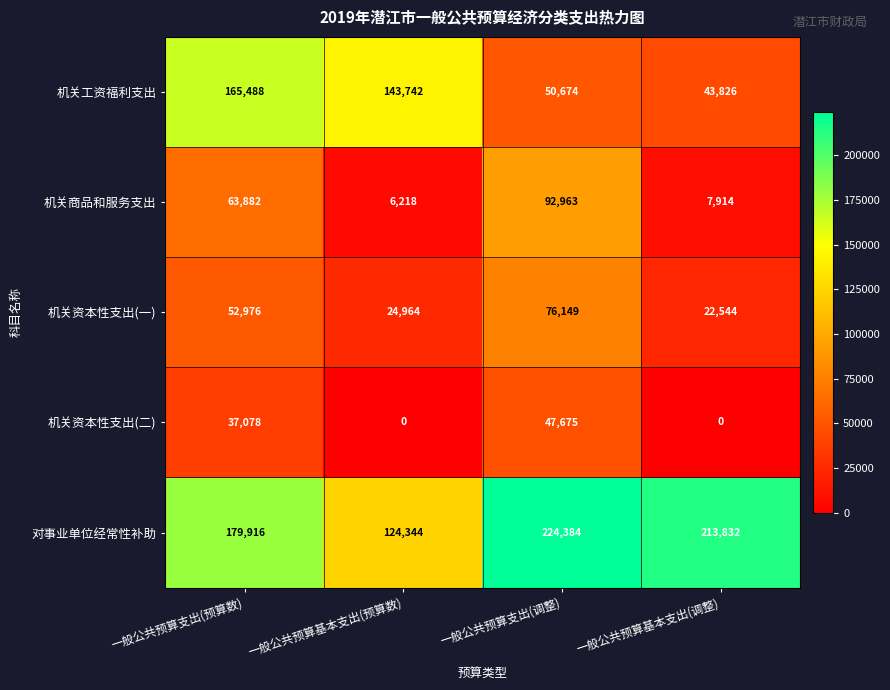

How many 对事业单位经常性补助 values are between 179916 and 224384?

3